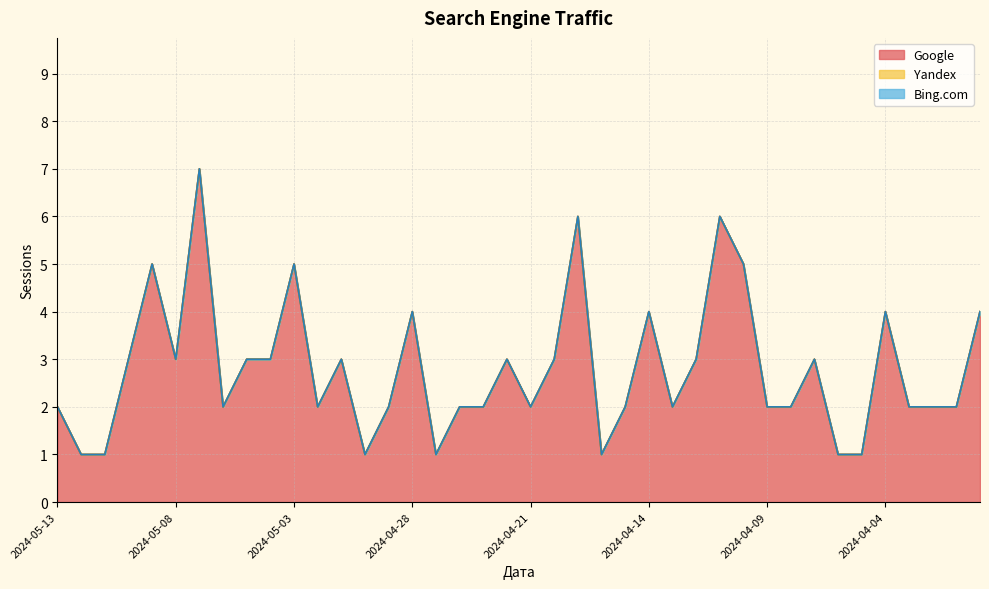

What is the sum of the Google values at 2024-04-12 and 2024-05-03?

8